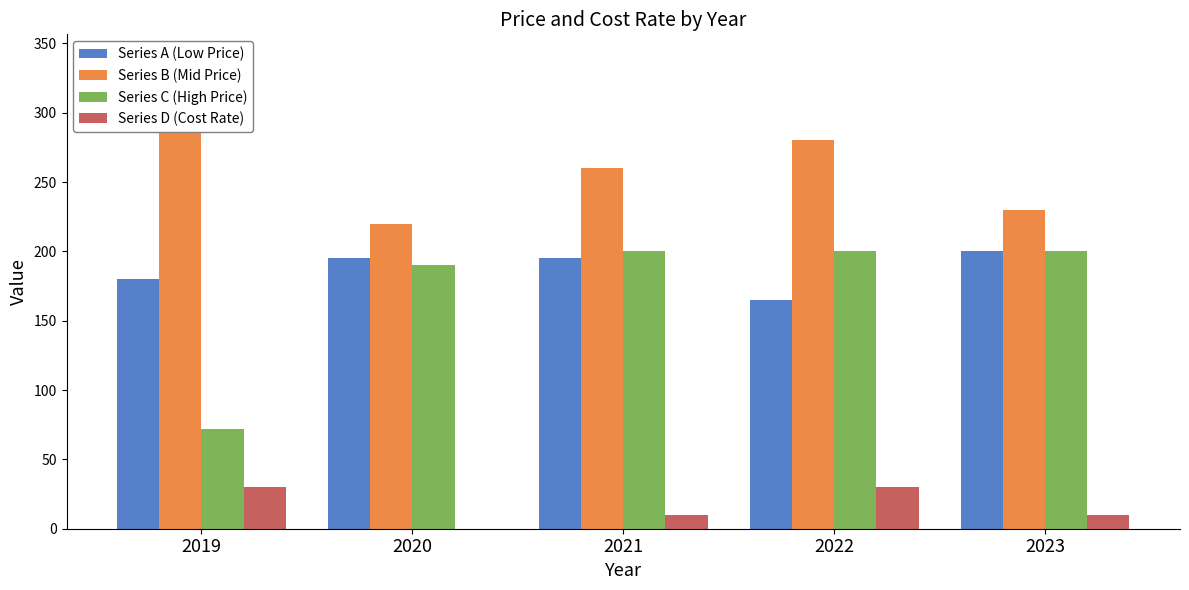

What is the sum of all Series C (High Price) values?

862